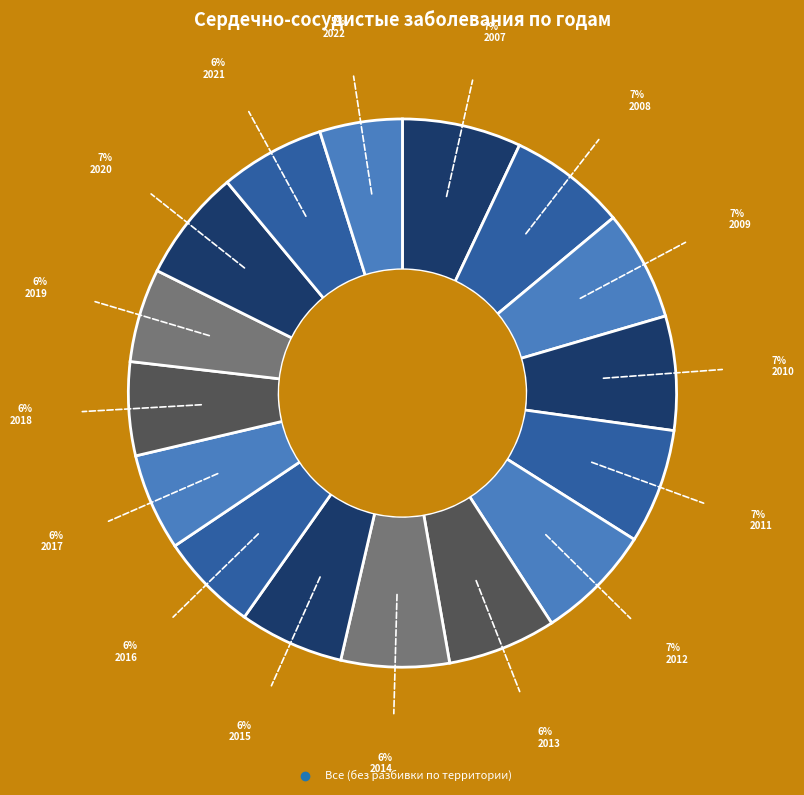

Count the number of slices in the pie.

16